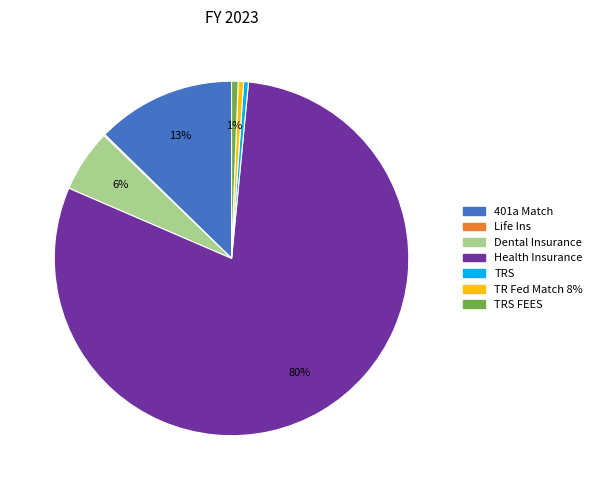

To the nearest percent, what is the difference between the largest and smallest slice percentages?

80%